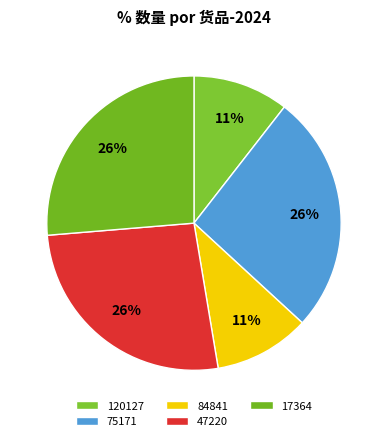

Does 75171 account for over 50% of the chart?

No